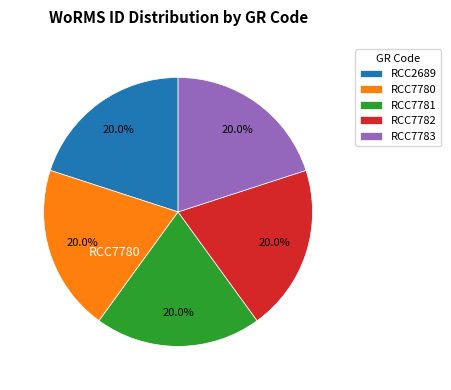

To the nearest percent, what portion does RCC2689 represent?

20%